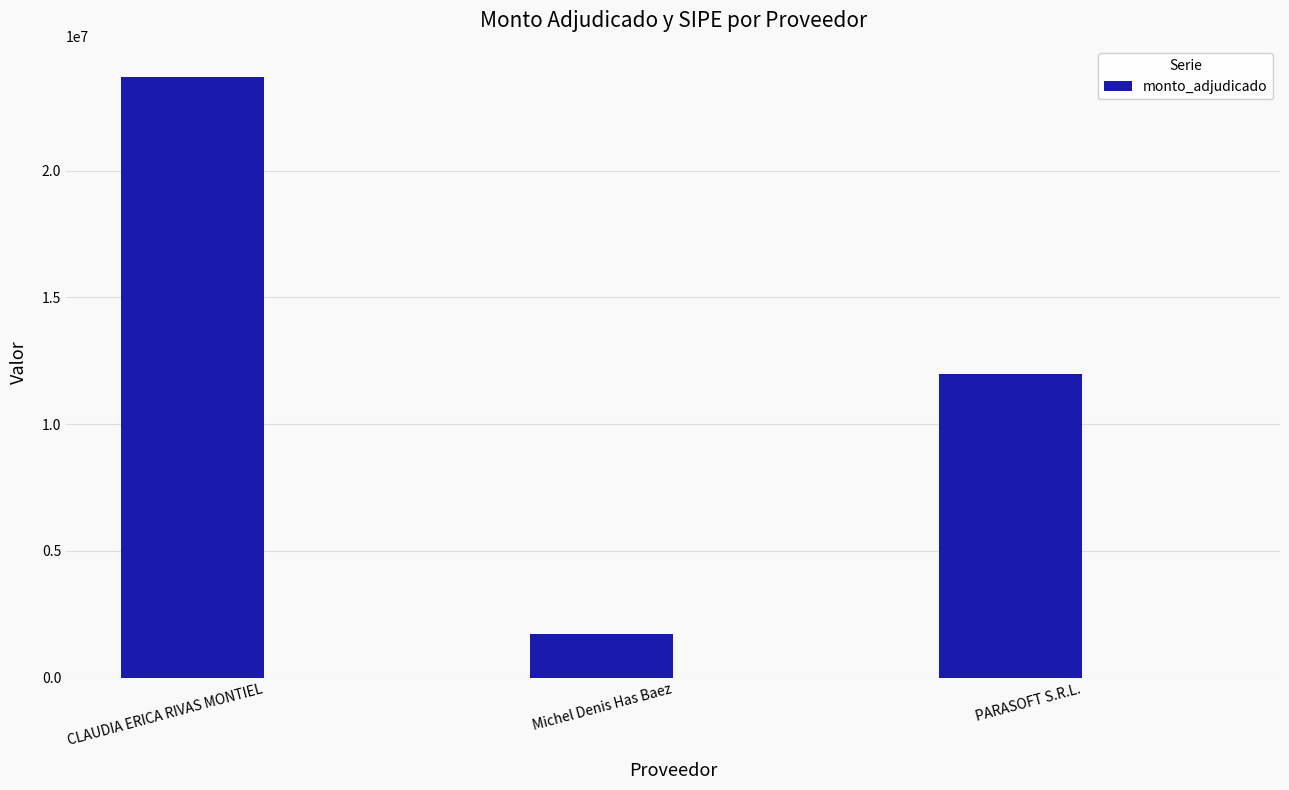

Does the chart contain any negative values?

No